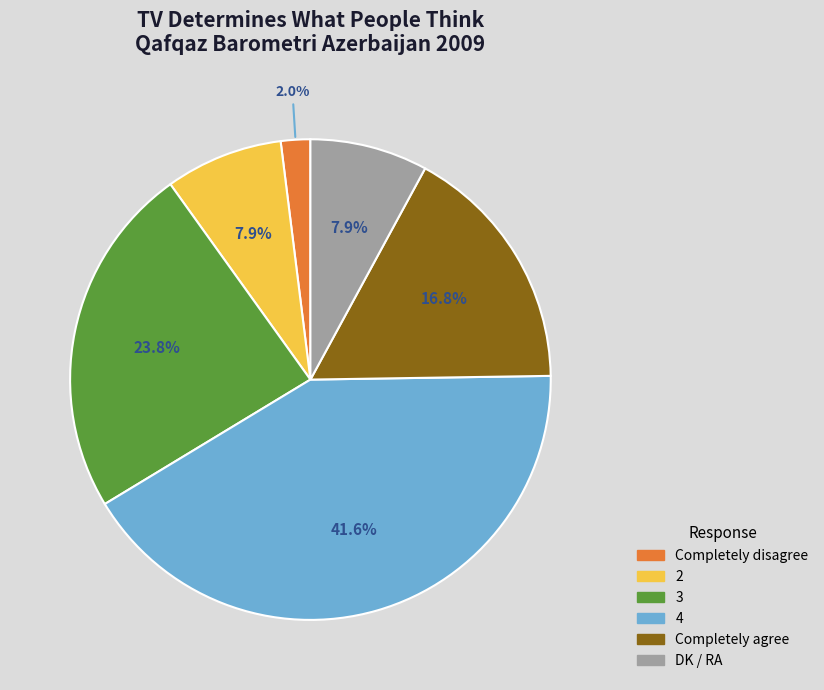

Which has a higher value, DK / RA or Completely disagree?

DK / RA